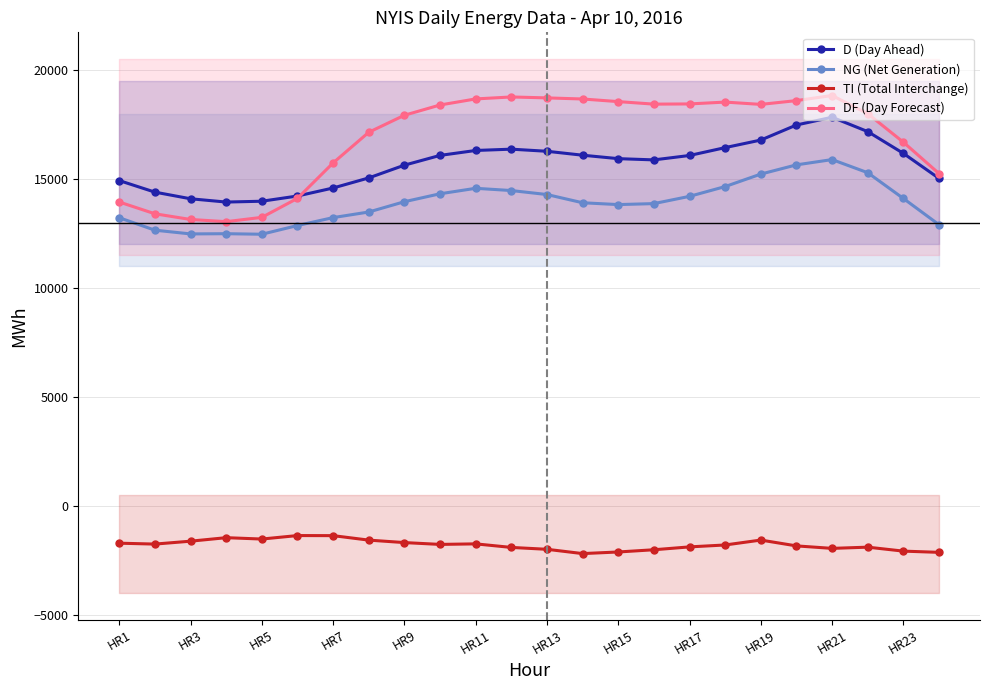

The D (Day Ahead) series shows 21305 at HR15. True or false?

False